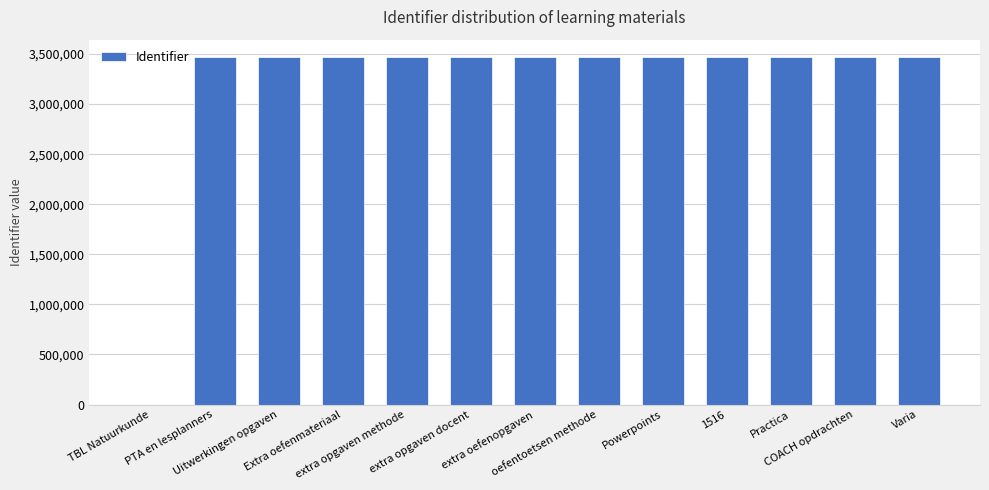

The value at oefentoetsen methode is 3469733. True or false?

True